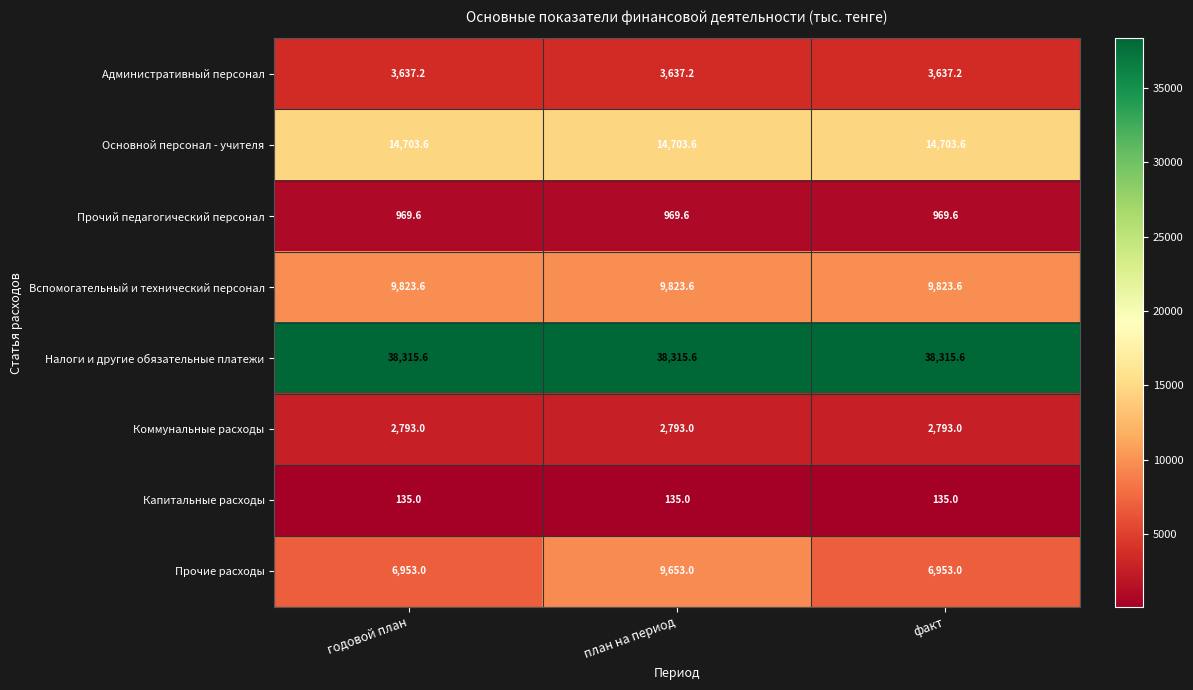

Which series has the largest total across all categories?

Налоги и другие обязательные платежи